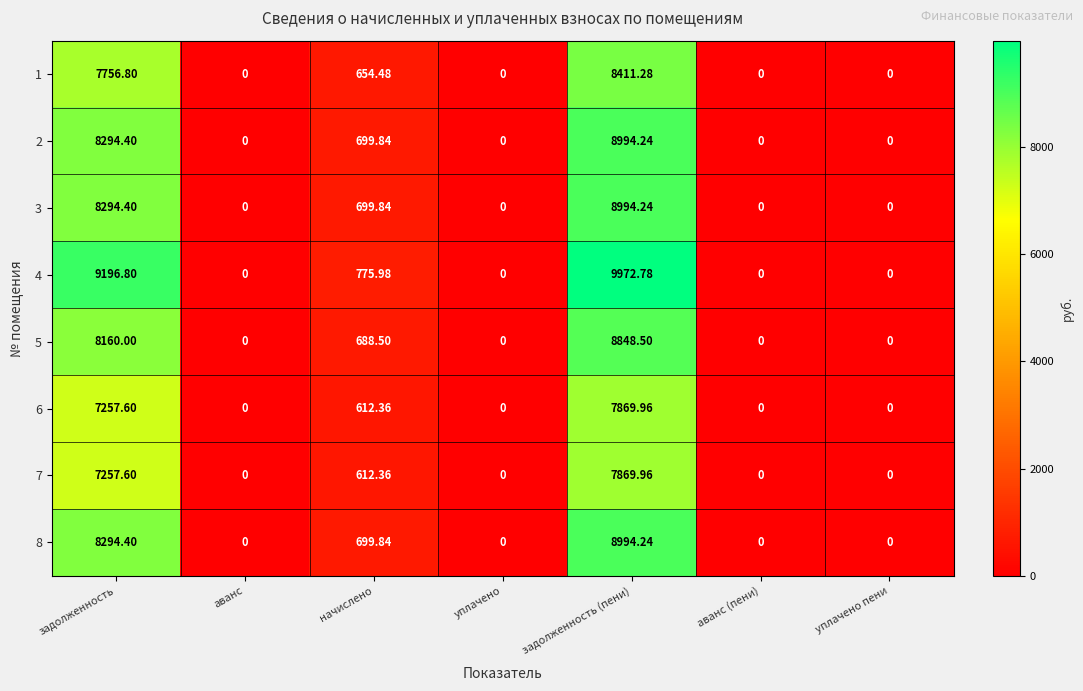

Which series has the largest range (max minus min)?

4